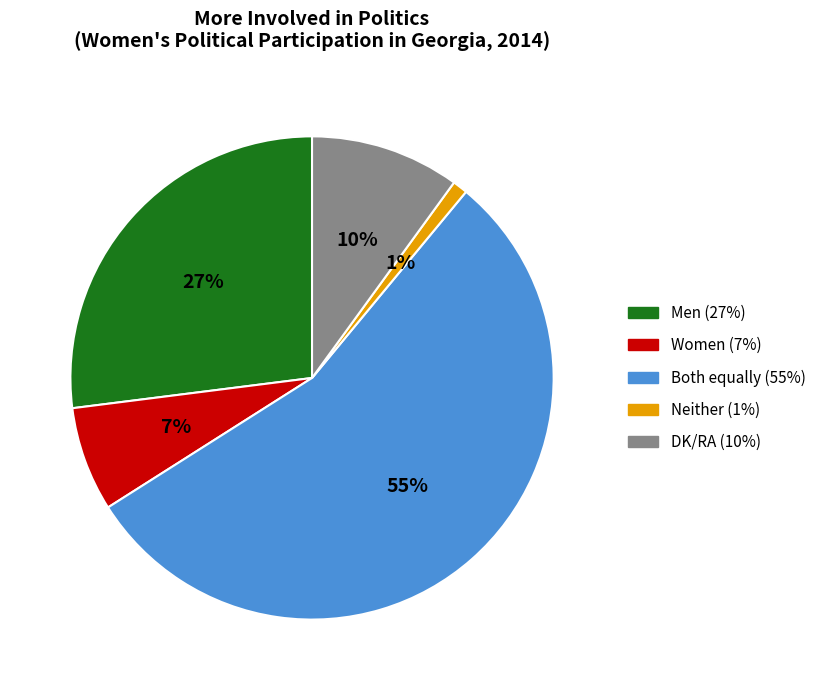

Is the sum of DK/RA and Men greater than half?

No